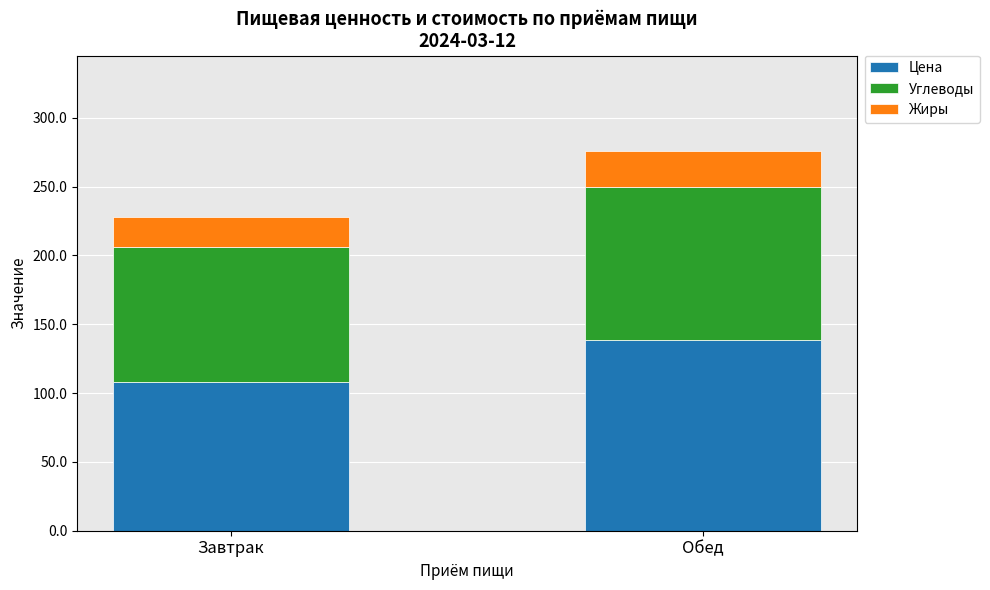

What is the total value across all series at Обед?

276.1